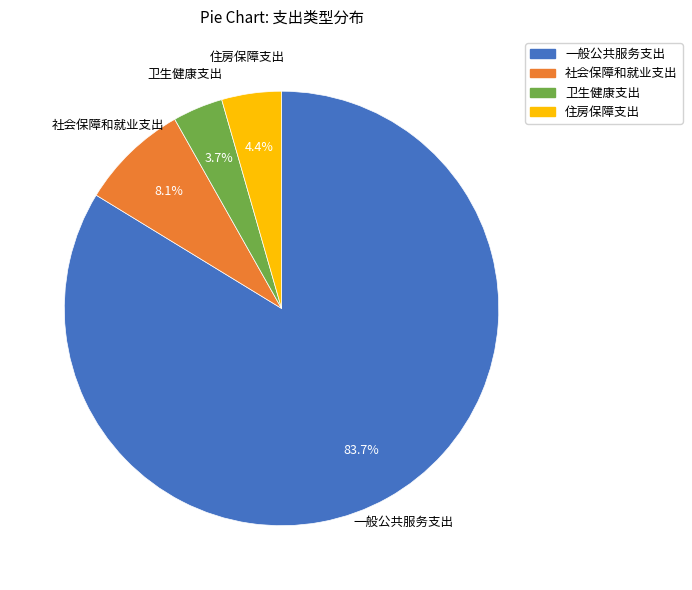

To the nearest percent, what is the average slice percentage?

25%